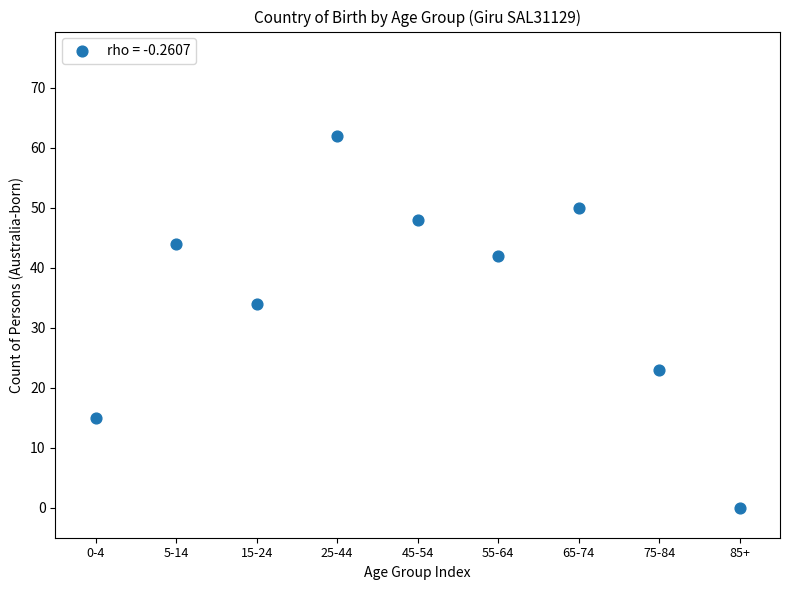

What Y value in the scatter plot is closest to 31?

34